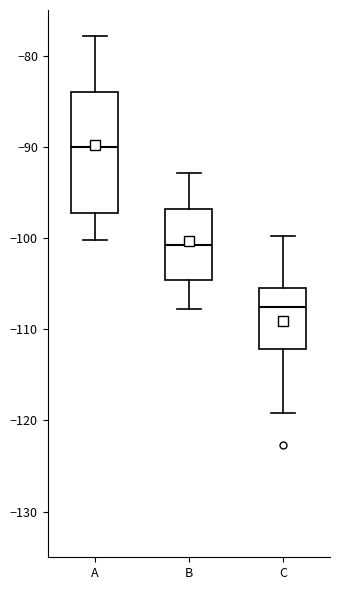

Reading left to right, transcribe this box plot: for each box, give where its median line is, the range the box spans, and where its two whiskers end, as read against the y-axis. The values are not printed on the chart, so give them approximately, as read against the axis.

A: median -90, box -97 to -84, whiskers -100 to -78
B: median -101, box -105 to -97, whiskers -108 to -93
C: median -108, box -112 to -105, whiskers -119 to -100